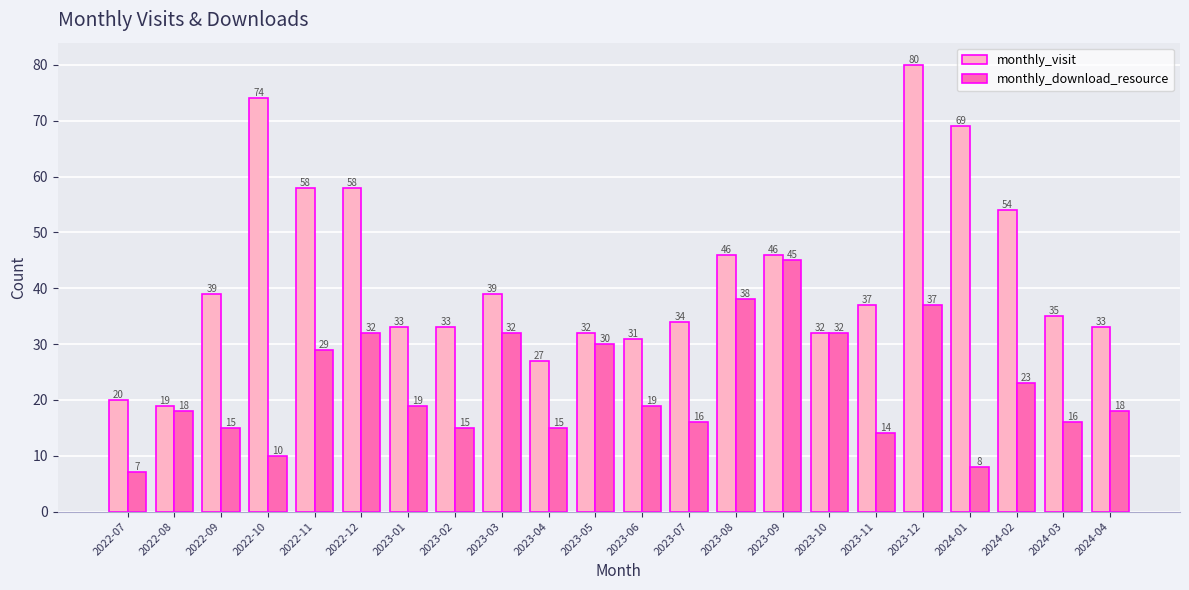

The value of monthly_download_resource at 2022-08 is 18. True or false?

True